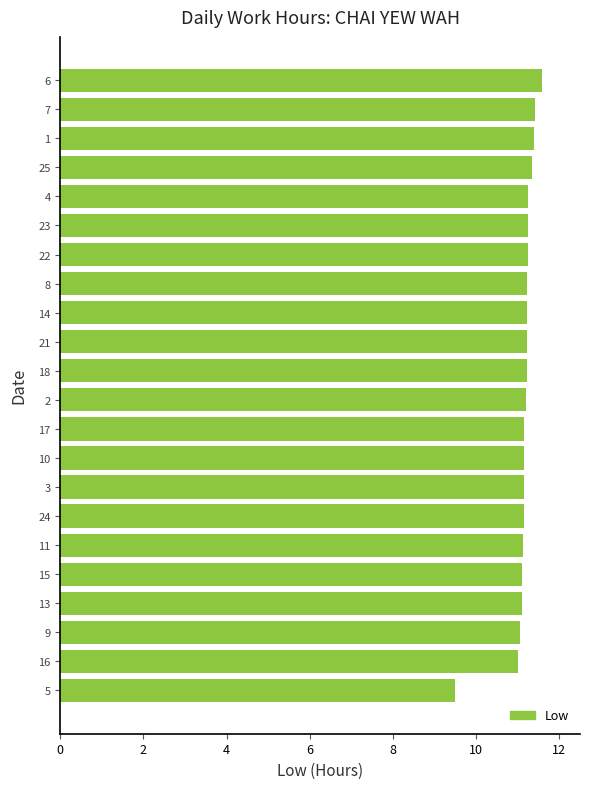

Approximately how many times larger is the value at 8 compared to 4?

1.0